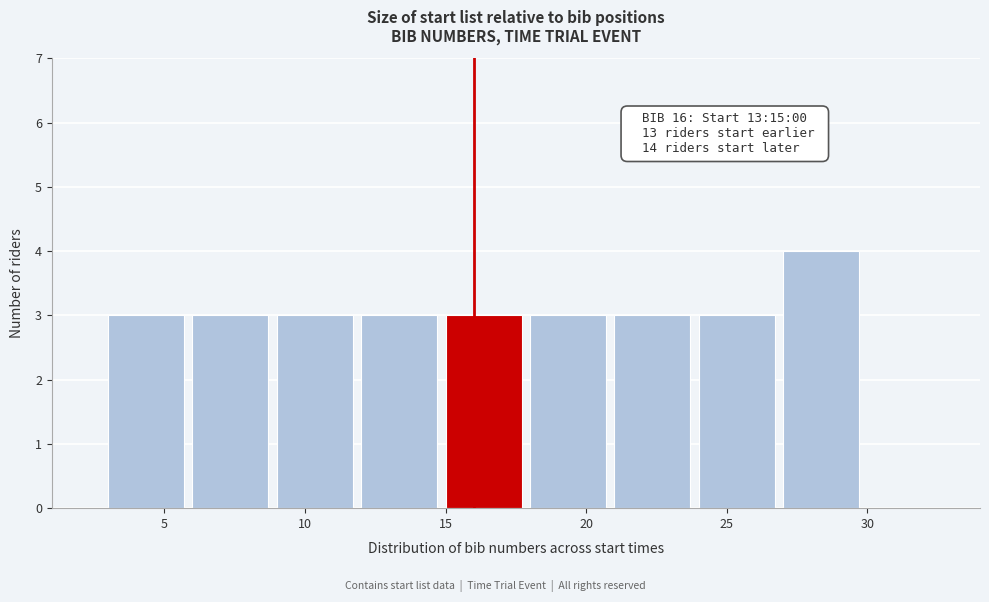

Over which range of the x-axis is the bar tallest?

27 to 30